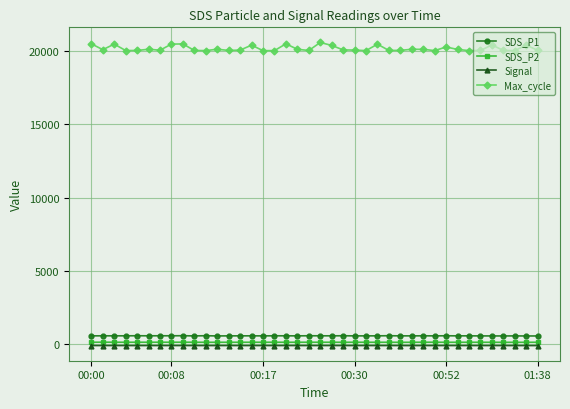

True or false: SDS_P2 has more than 2 points higher than both neighbors.

True